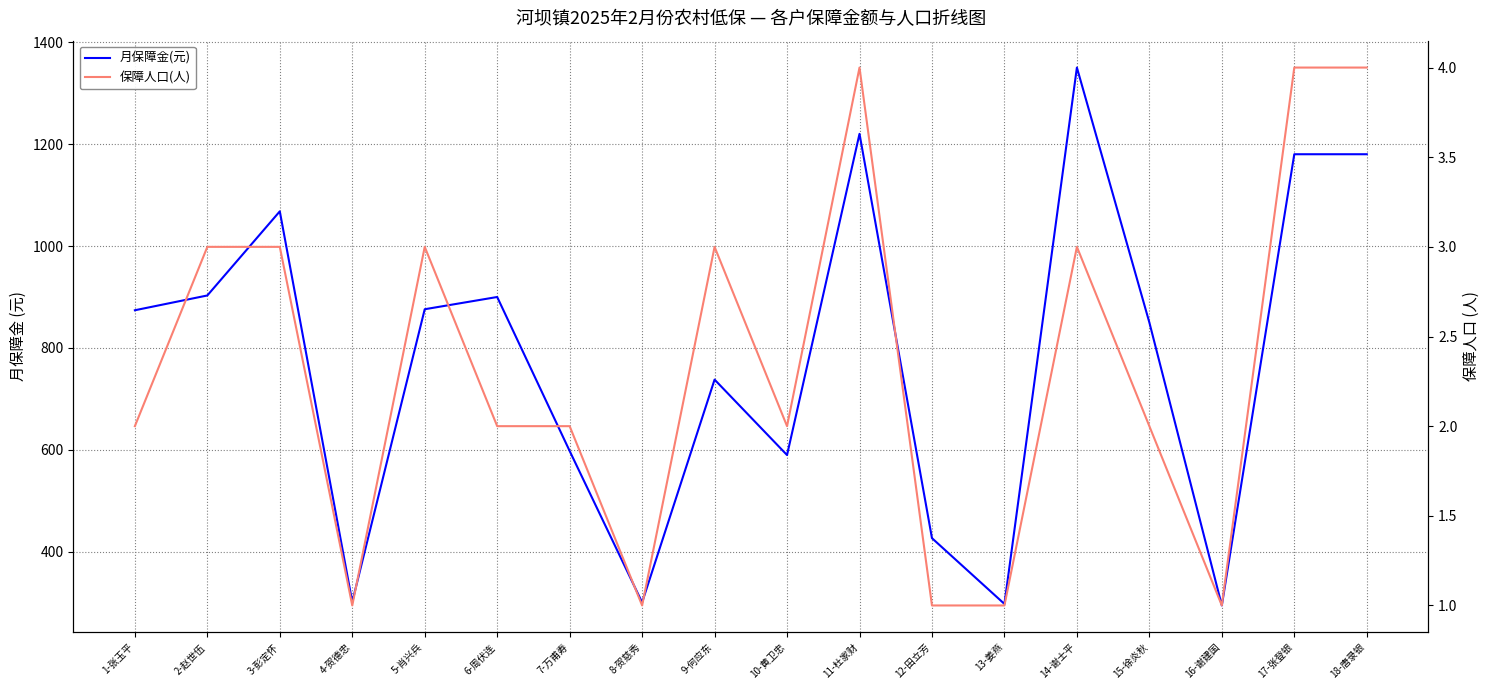

What is the sum of all 保障人口(人) values?

42